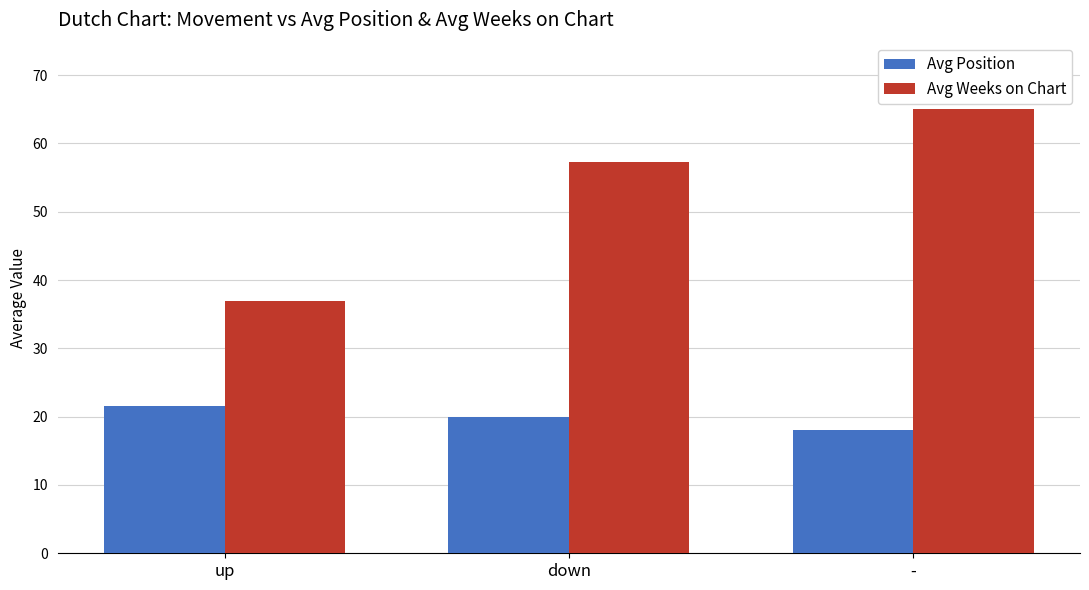

What is the total value across all series at down?

77.3